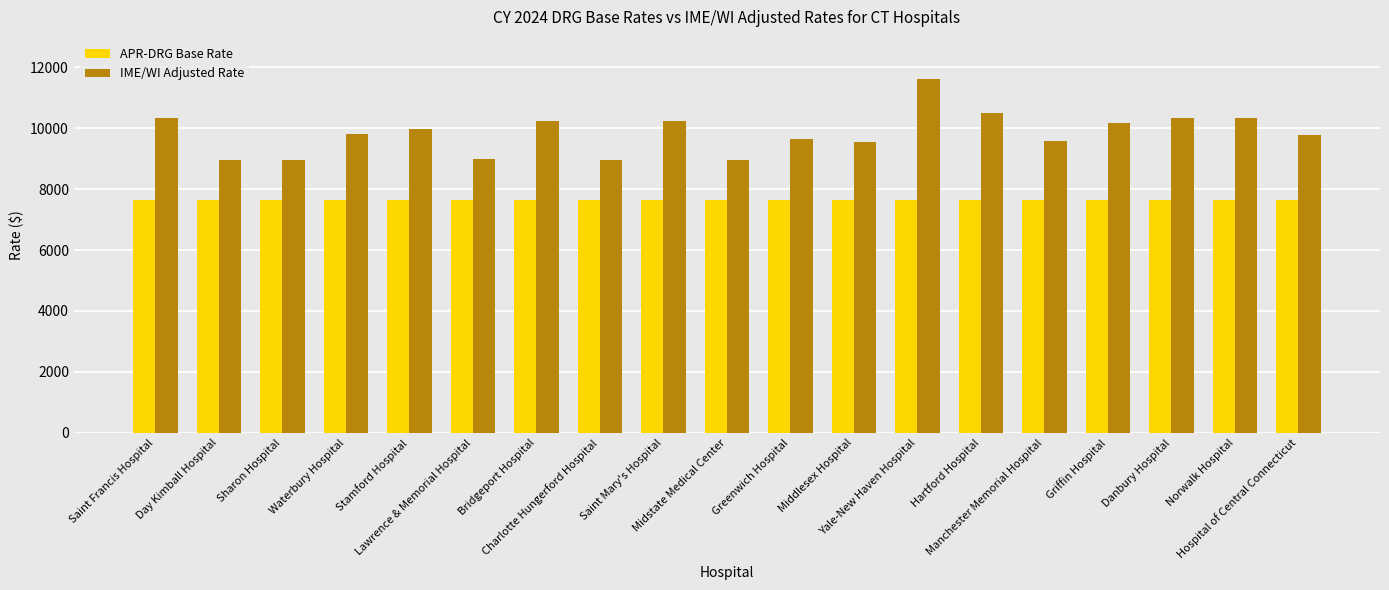

Rank the series by their maximum value, from lowest to highest.

APR-DRG Base Rate, IME/WI Adjusted Rate